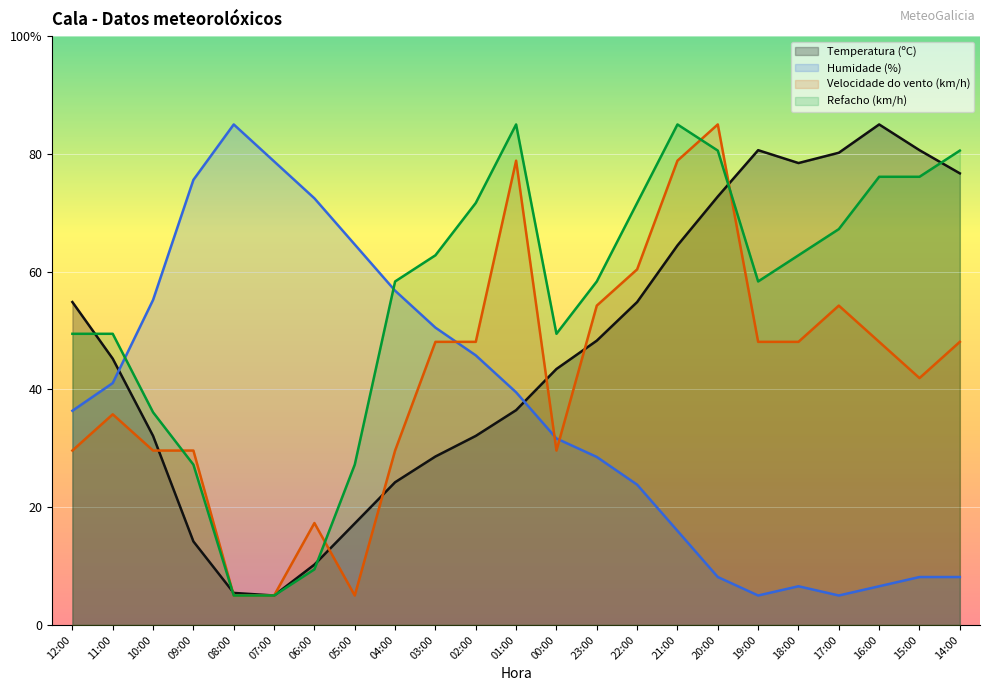

At how many categories does at least one series exceed 62?

17